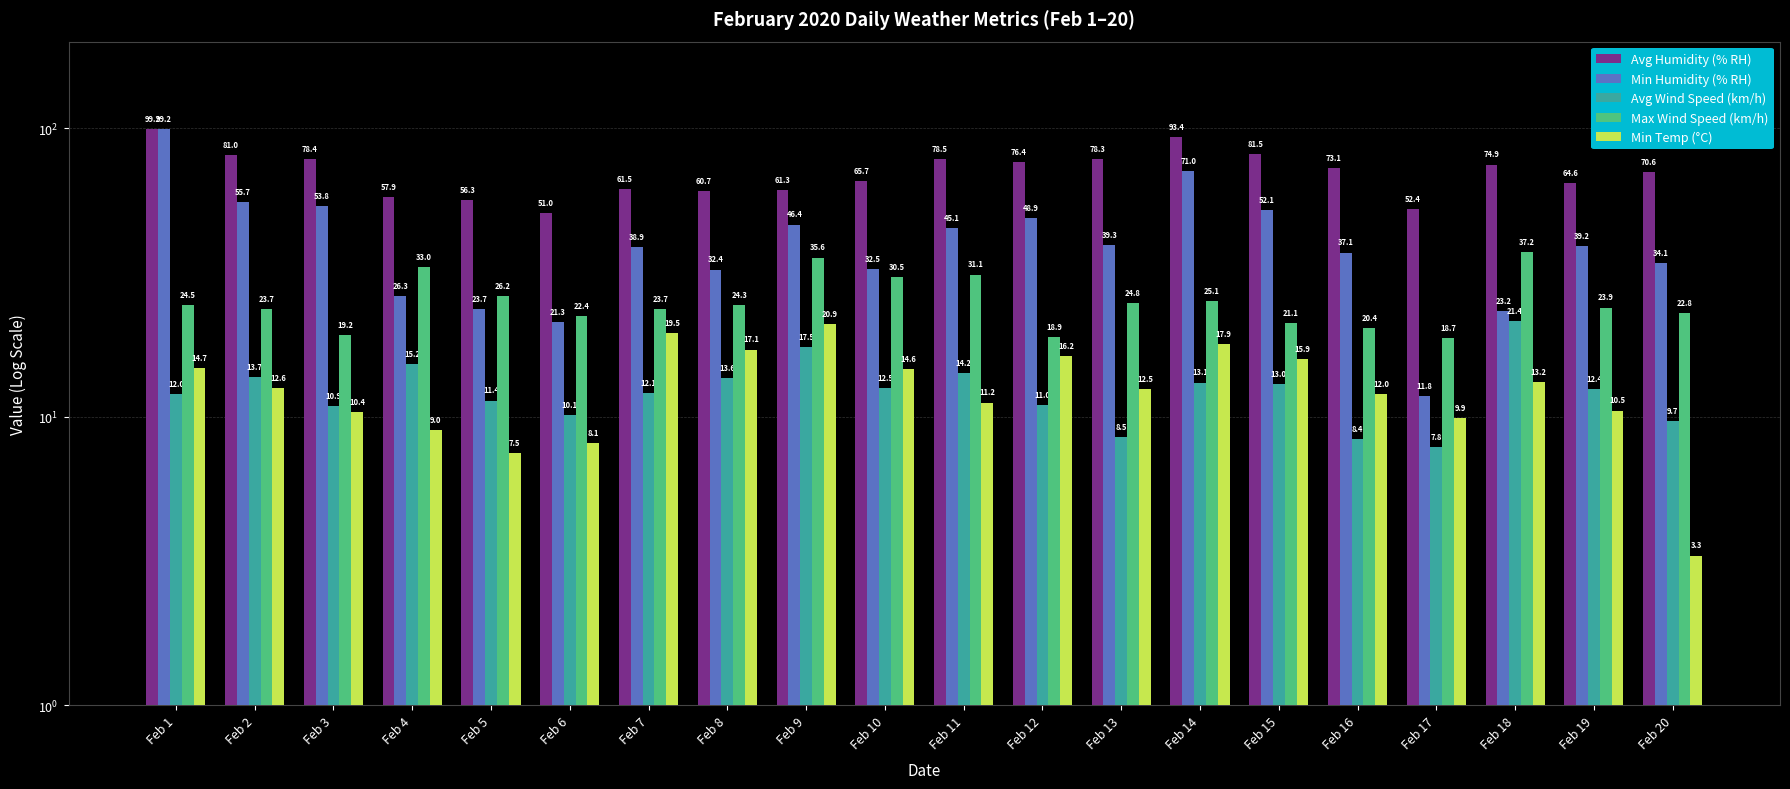

Reading left to right, list all the values displayed in this chart.

Avg Humidity (% RH): 99.2	81.0	78.4	57.9	56.3	51.0	61.5	60.7	61.3	65.7	78.5	76.4	78.3	93.4	81.5	73.1	52.4	74.9	64.6	70.6
Min Humidity (% RH): 99.2	55.7	53.8	26.3	23.7	21.3	38.9	32.4	46.4	32.5	45.1	48.9	39.3	71.0	52.1	37.1	11.8	23.2	39.2	34.1
Avg Wind Speed (km/h): 12.0	13.7	10.9	15.2	11.4	10.1	12.1	13.6	17.5	12.5	14.2	11.0	8.5	13.1	13.0	8.4	7.8	21.4	12.4	9.7
Max Wind Speed (km/h): 24.5	23.7	19.2	33.0	26.2	22.4	23.7	24.3	35.6	30.5	31.1	18.9	24.8	25.1	21.1	20.4	18.7	37.2	23.9	22.8
Min Temp (°C): 14.7	12.6	10.4	9.0	7.5	8.1	19.5	17.1	20.9	14.6	11.2	16.2	12.5	17.9	15.9	12.0	9.9	13.2	10.5	3.3